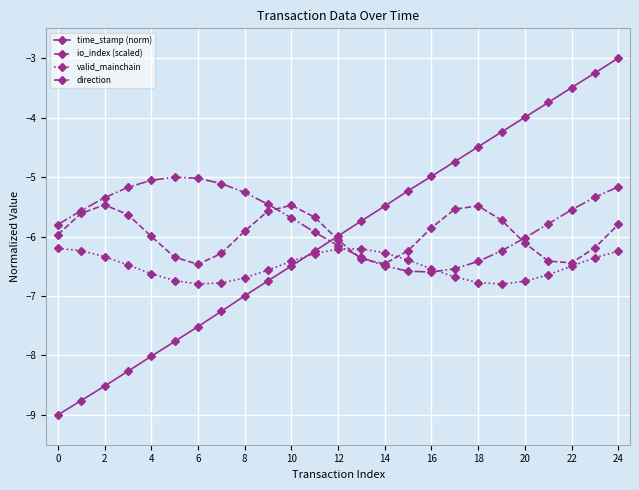

How many times do time_stamp (norm) and io_index (scaled) cross each other?

1